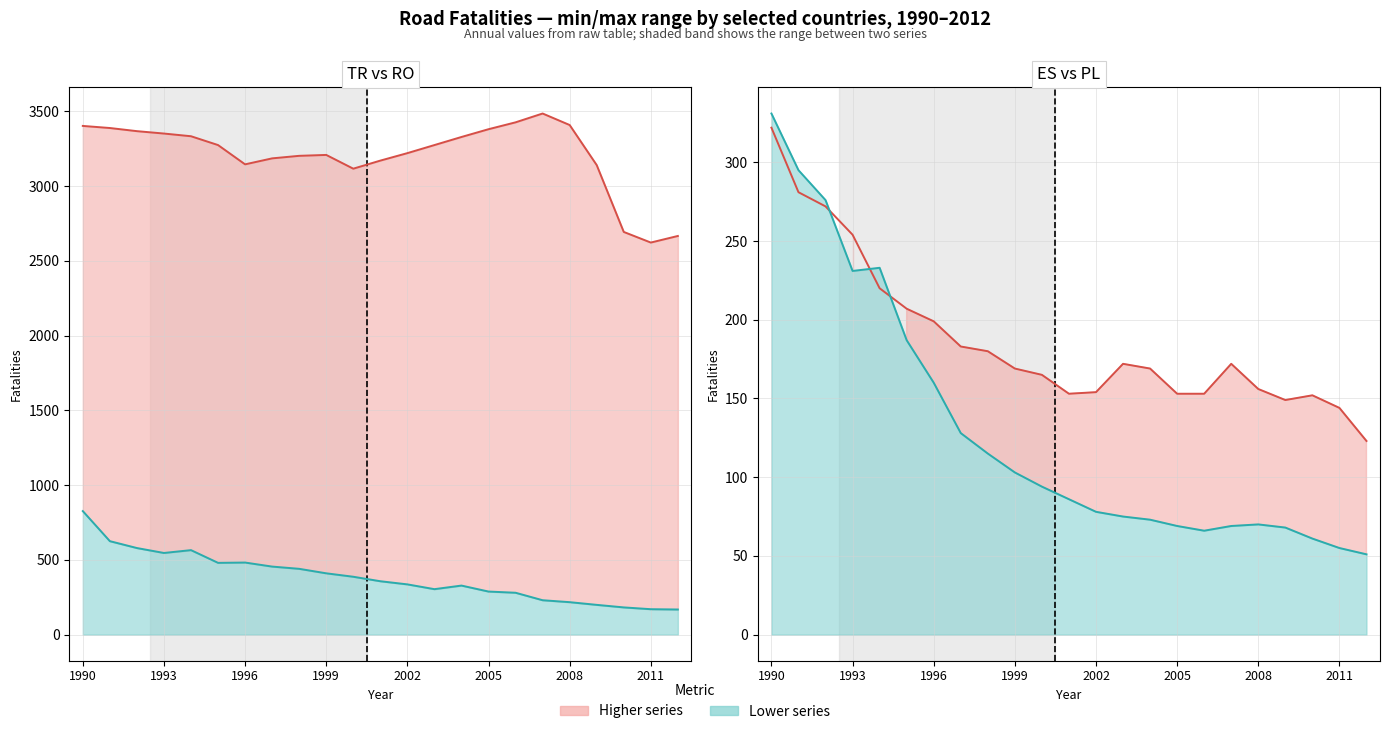

What is the label of the 1st point from the left?

1990